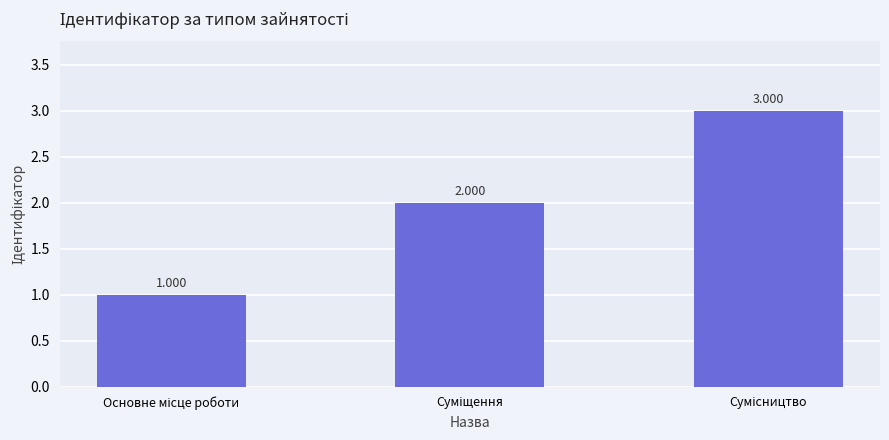

Reading right to left, what are all the values shown in this chart?

Сумісництво=3	Суміщення=2	Основне місце роботи=1